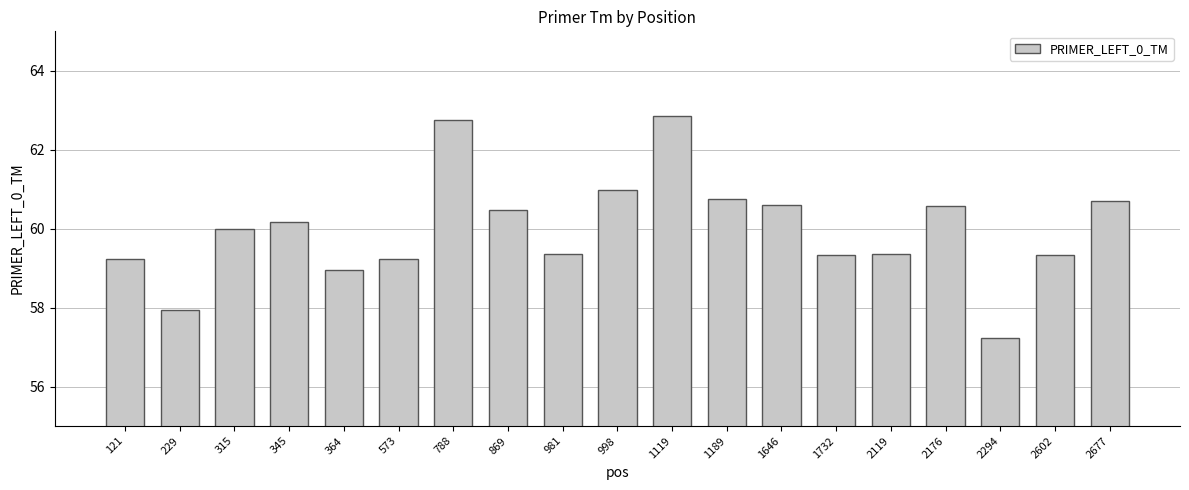

The value at 998 is 82.5. True or false?

False